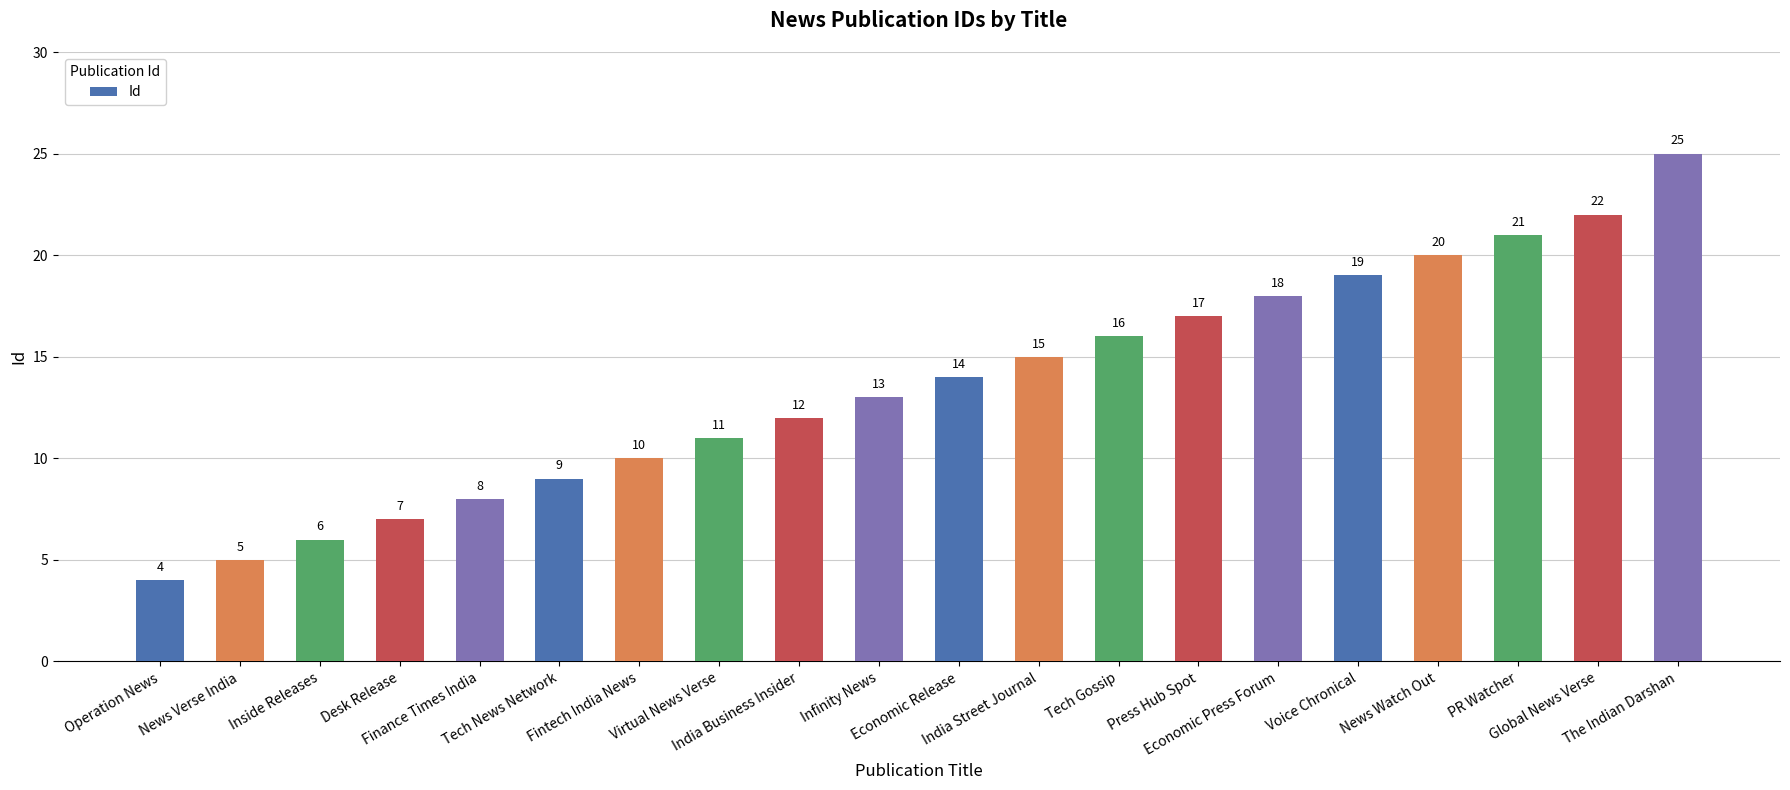

What is the average value?

14